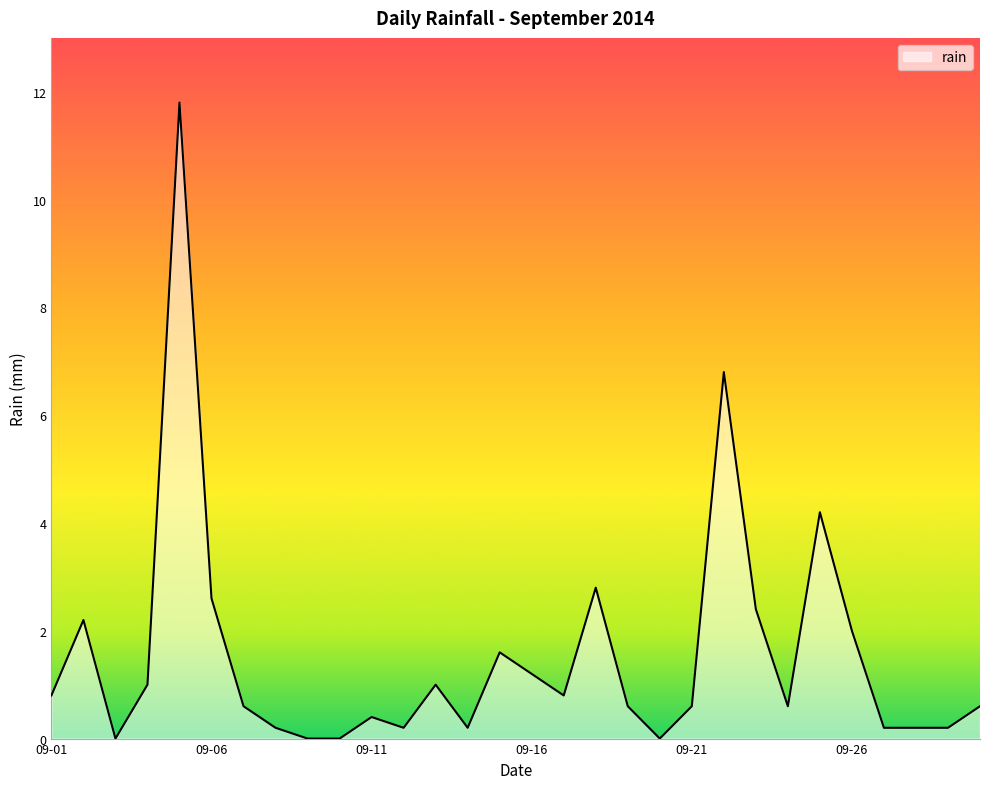

What is the difference between the maximum and minimum values?

11.8